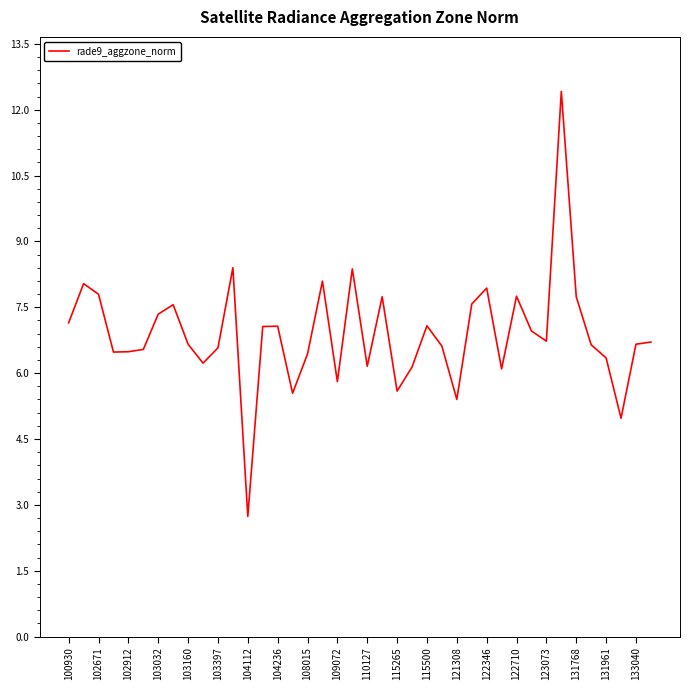

What is the greatest value displayed?

12.4